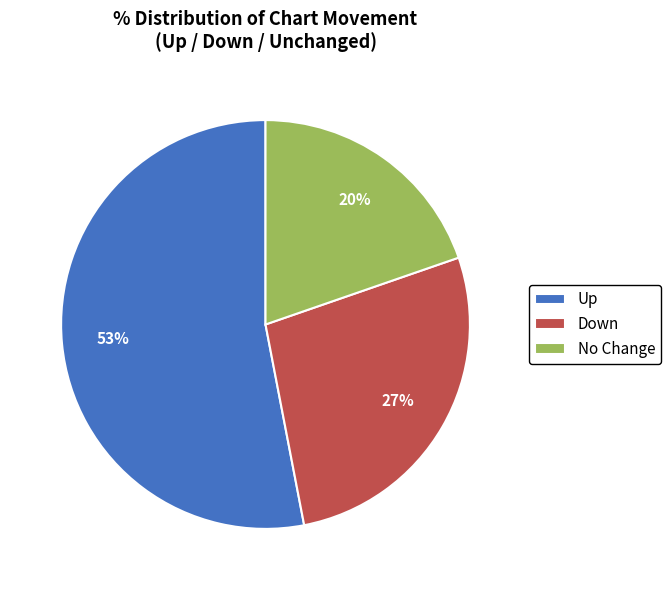

The Down slice represents 27% of the pie. True or false?

True